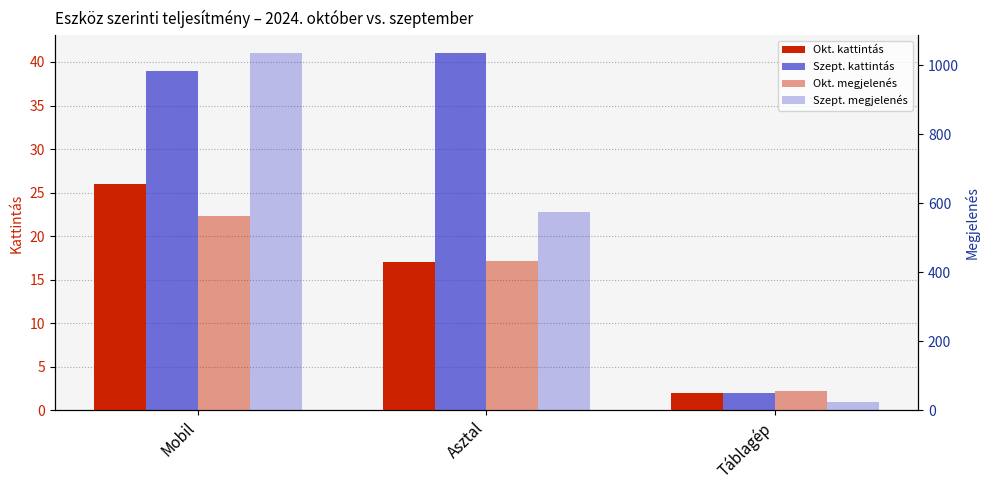

The value of Szept. megjelenés at Mobil is 380. True or false?

False